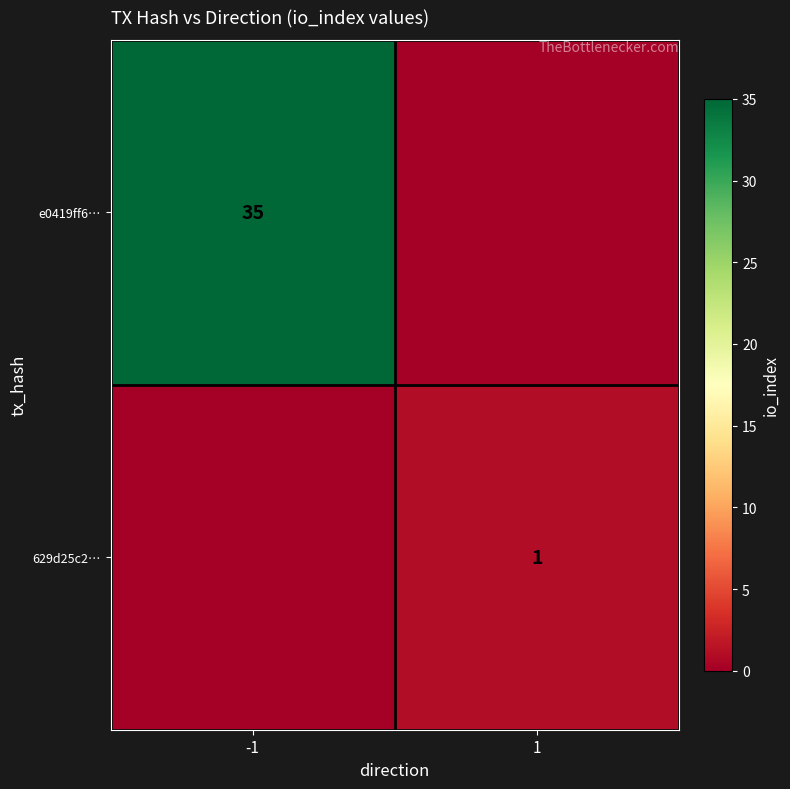

The e0419ff6… series shows 35 at -1. True or false?

True